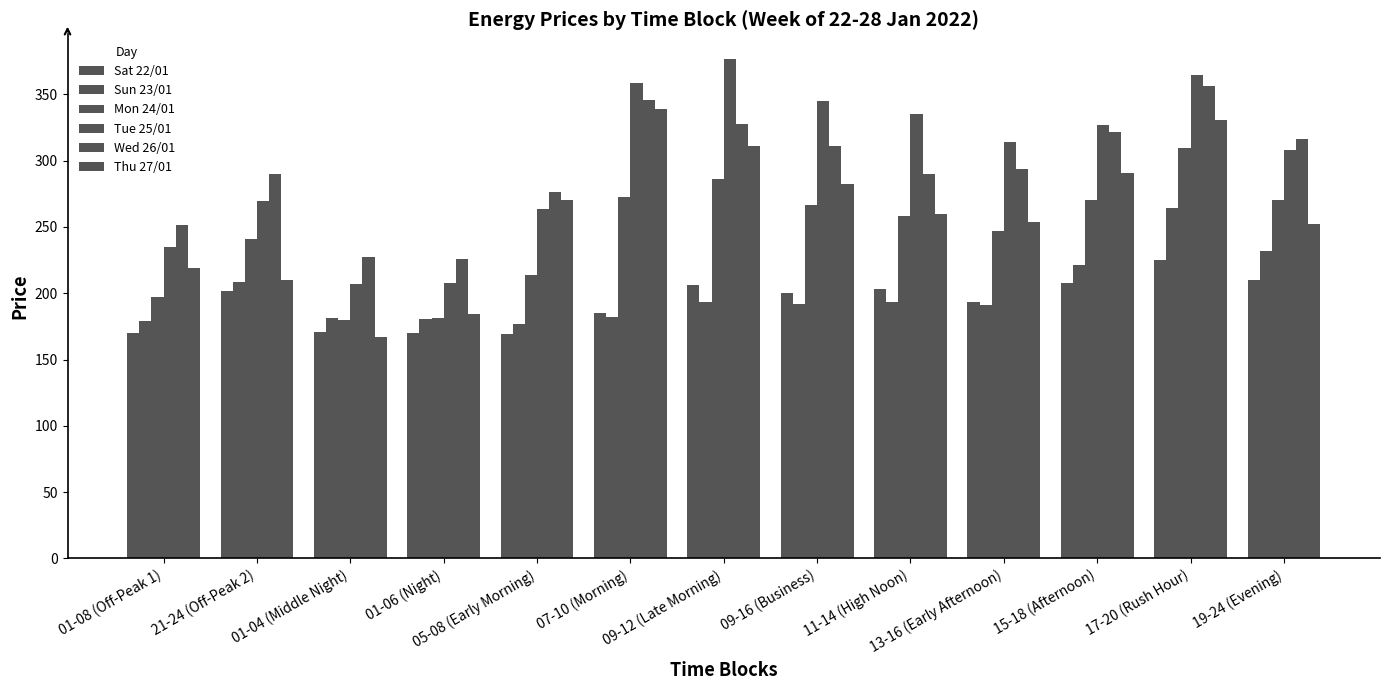

How many groups of bars are there?

13